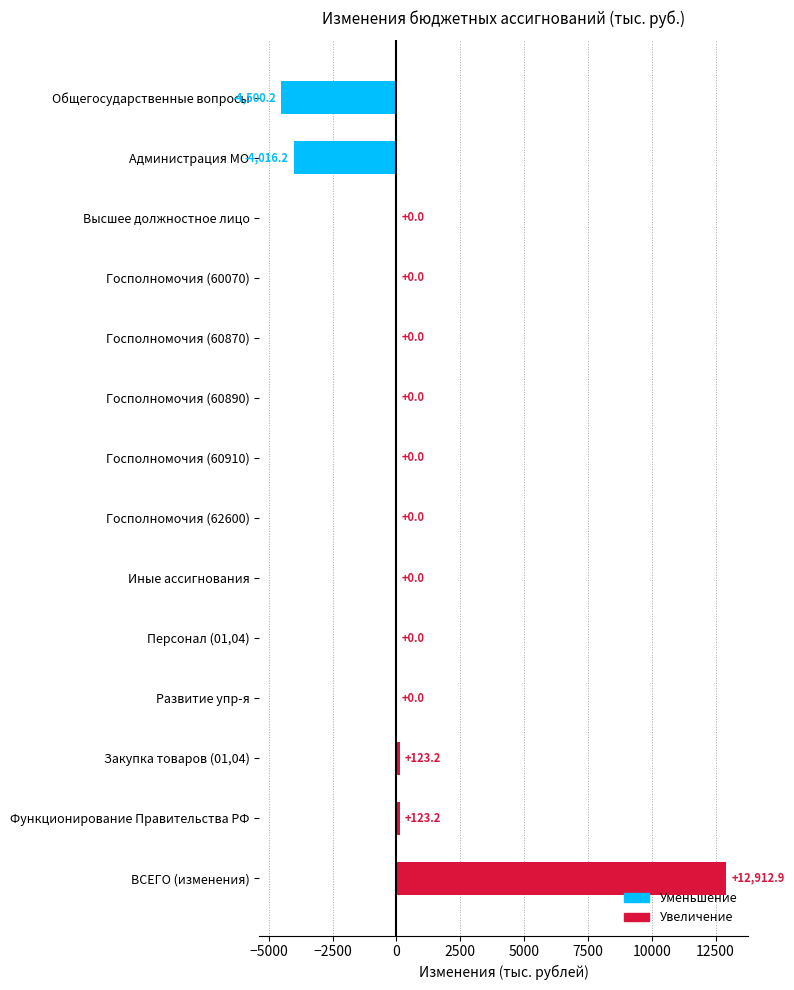

Count the number of categories in the chart.

14